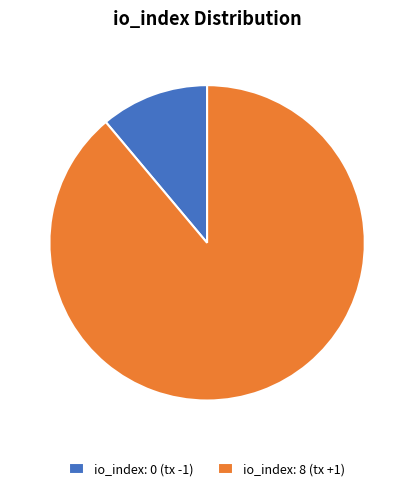

Count the number of slices in the pie.

2